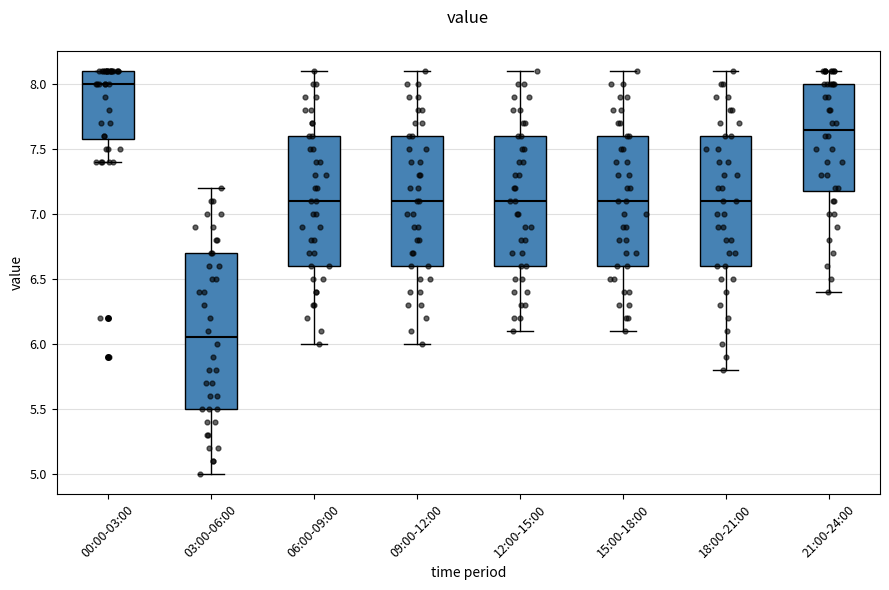

Comparing the boxes themselves (not the whiskers), which one is the tallest?

03:00-06:00